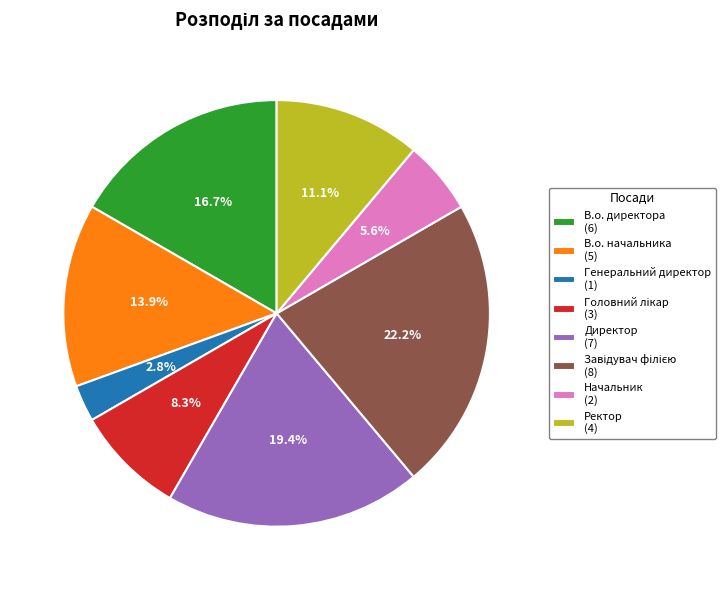

How much of the chart is everything except Ректор (4)?

88.9%